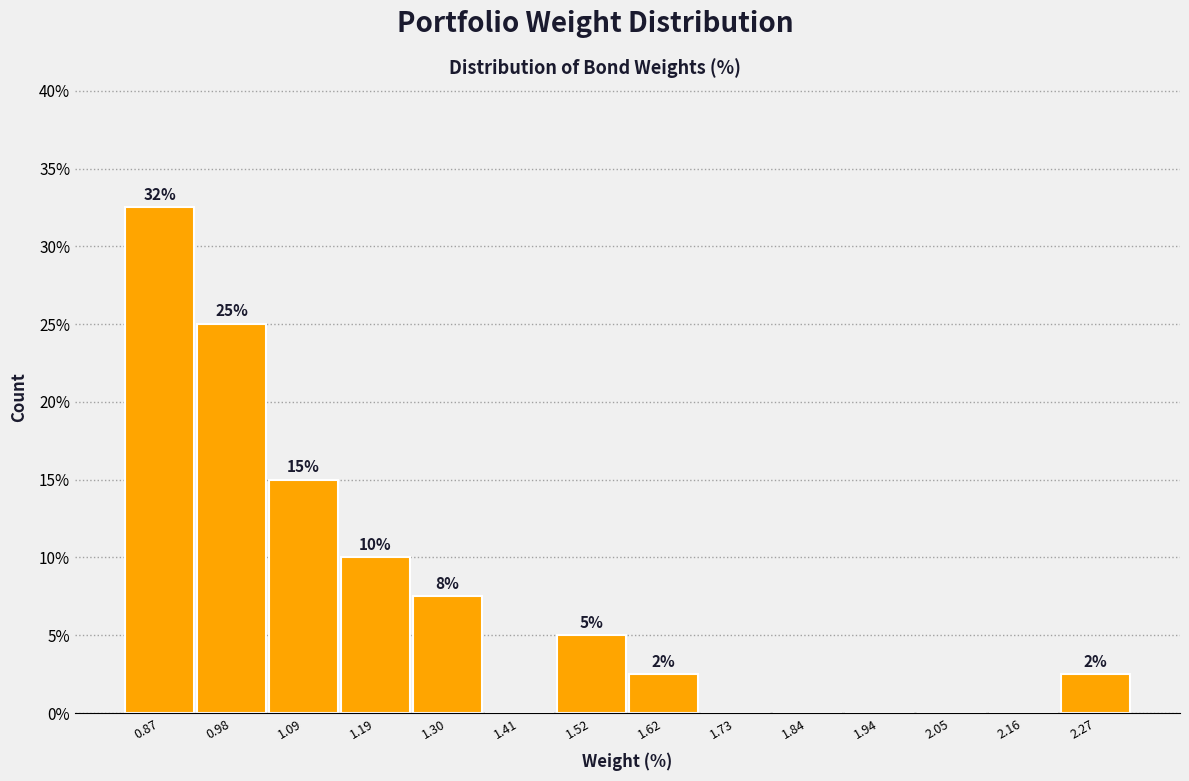

What is the sum of the values at 1.19 and 1.84?

10.0